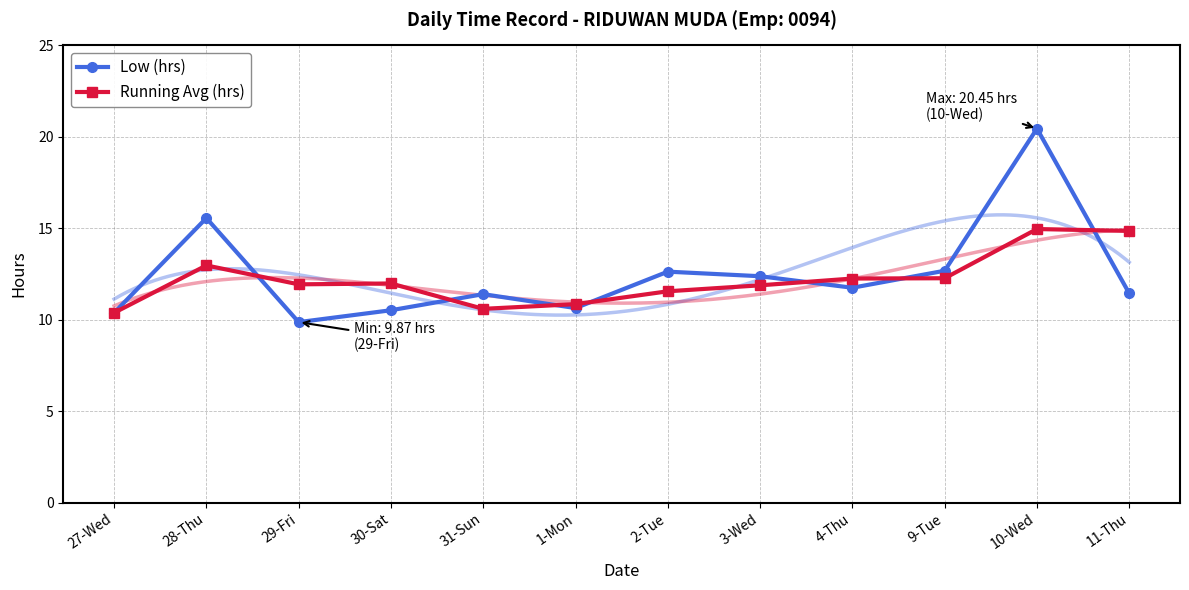

Where is Low (hrs) nearest to the value 15?

28-Thu